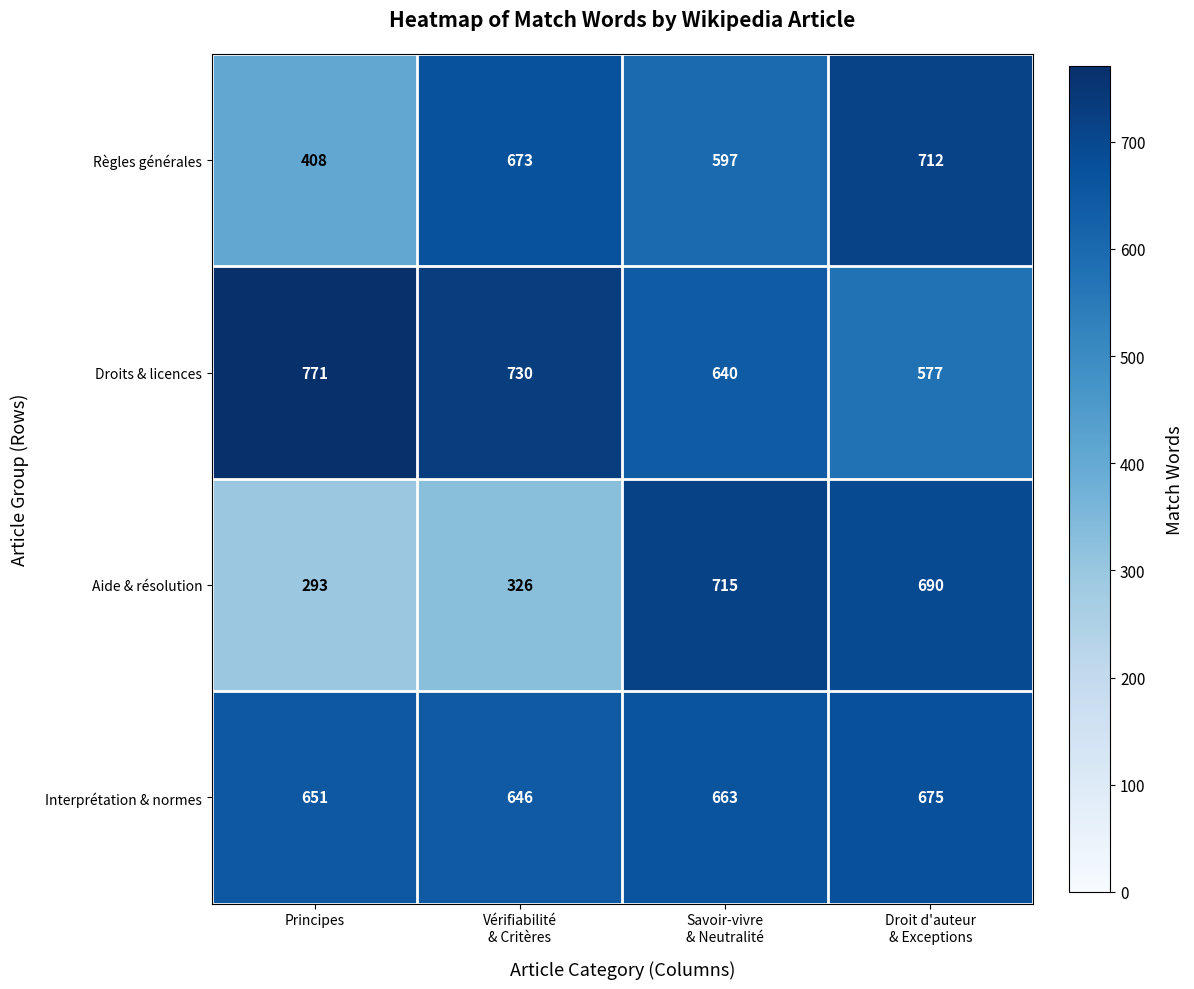

Reading left to right, extract all data points from this chart.

Règles générales: 408	673	597	712
Droits & licences: 771	730	640	577
Aide & résolution: 293	326	715	690
Interprétation & normes: 651	646	663	675